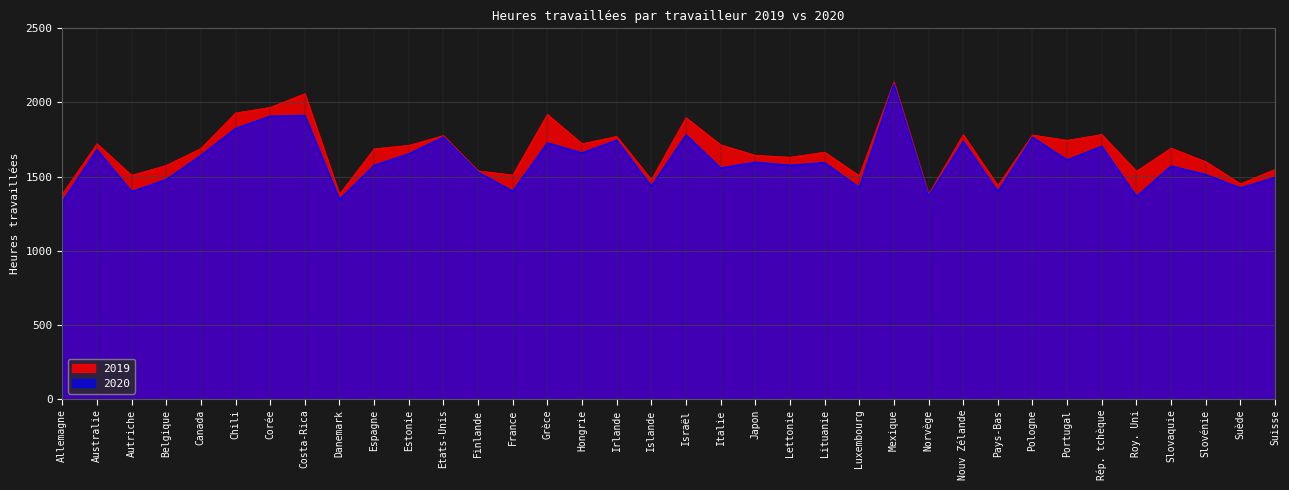

What is the spread (max minus min) of values at Luxembourg?

79.0